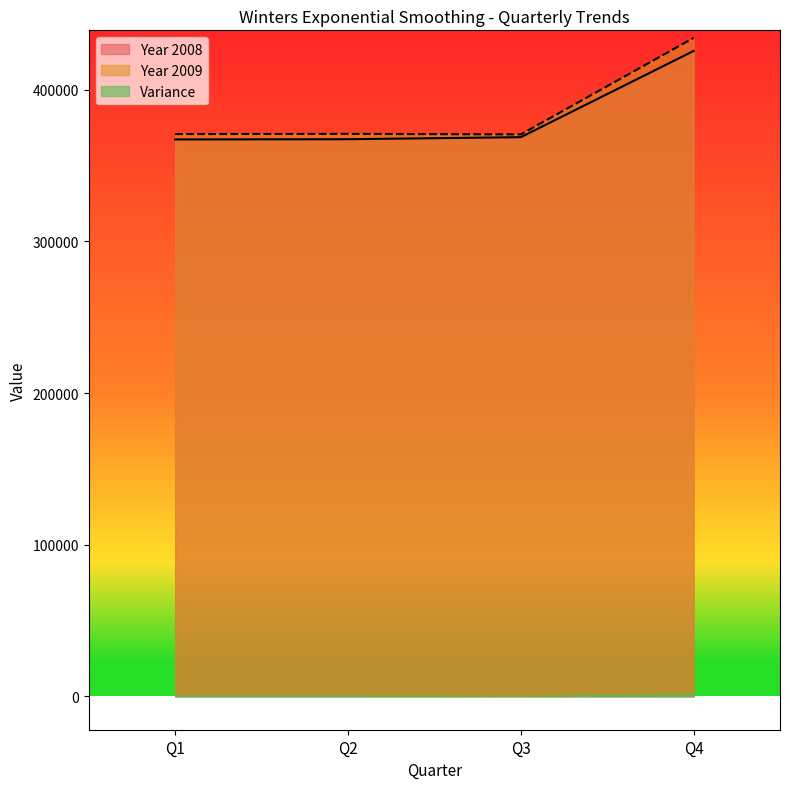

What is the difference between the maximum and minimum values in the Year 2008 series?

58331.8